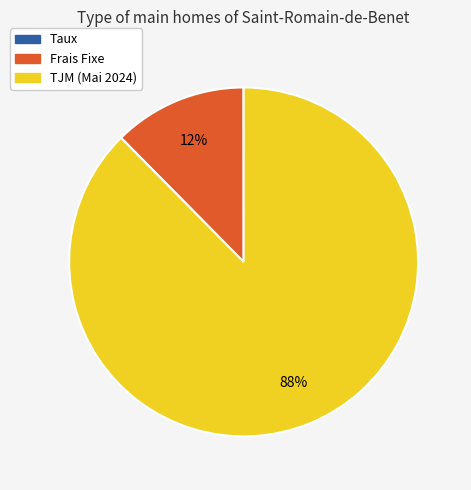

To the nearest percent, what is the difference between the largest and smallest slice percentages?

88%